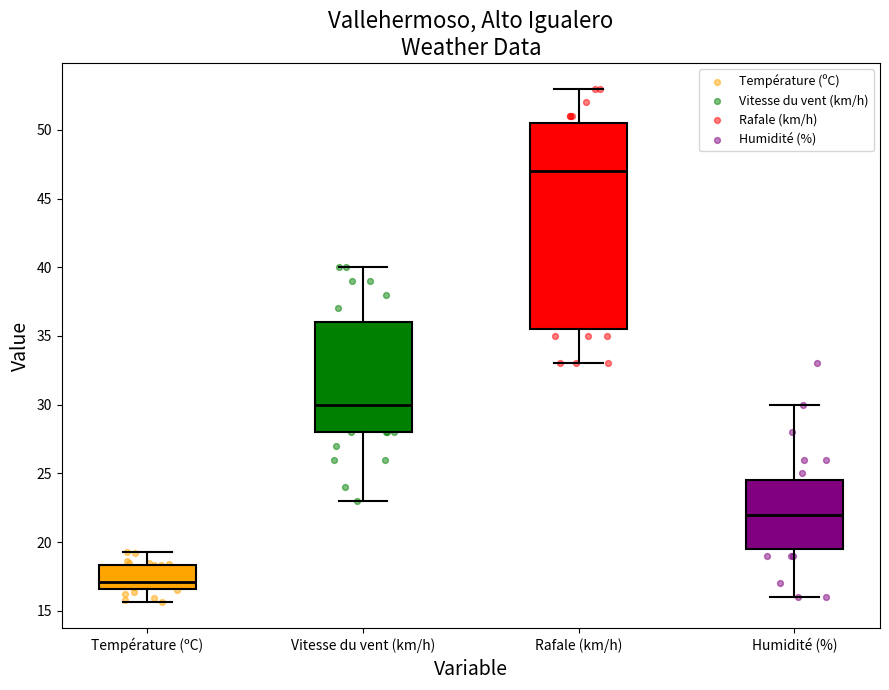

Comparing the boxes themselves (not the whiskers), which one is the tallest?

Rafale (km/h)